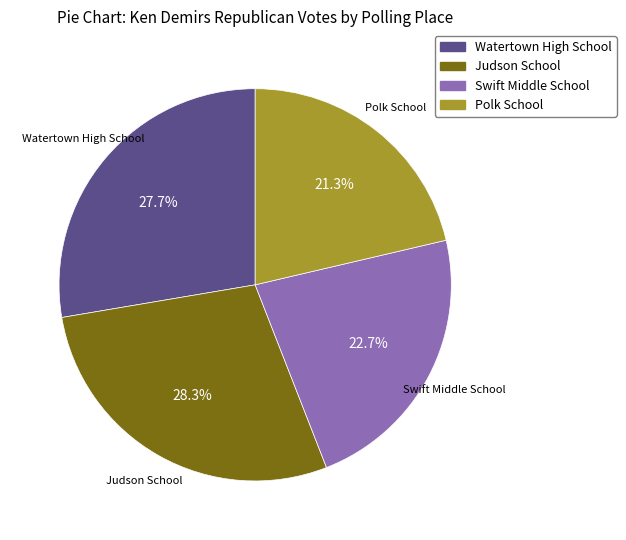

What is the ratio of the value at Judson School to the value at Polk School?

1.3